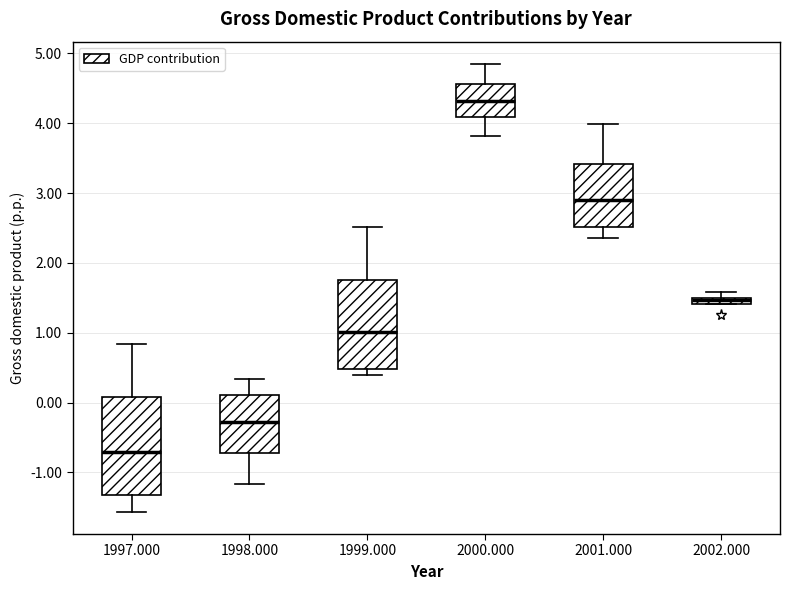

Where does the upper whisker of the box at x = 1999.000 end on the y-axis? The values are not printed on the chart, so give them approximately, as read against the axis.

2.5